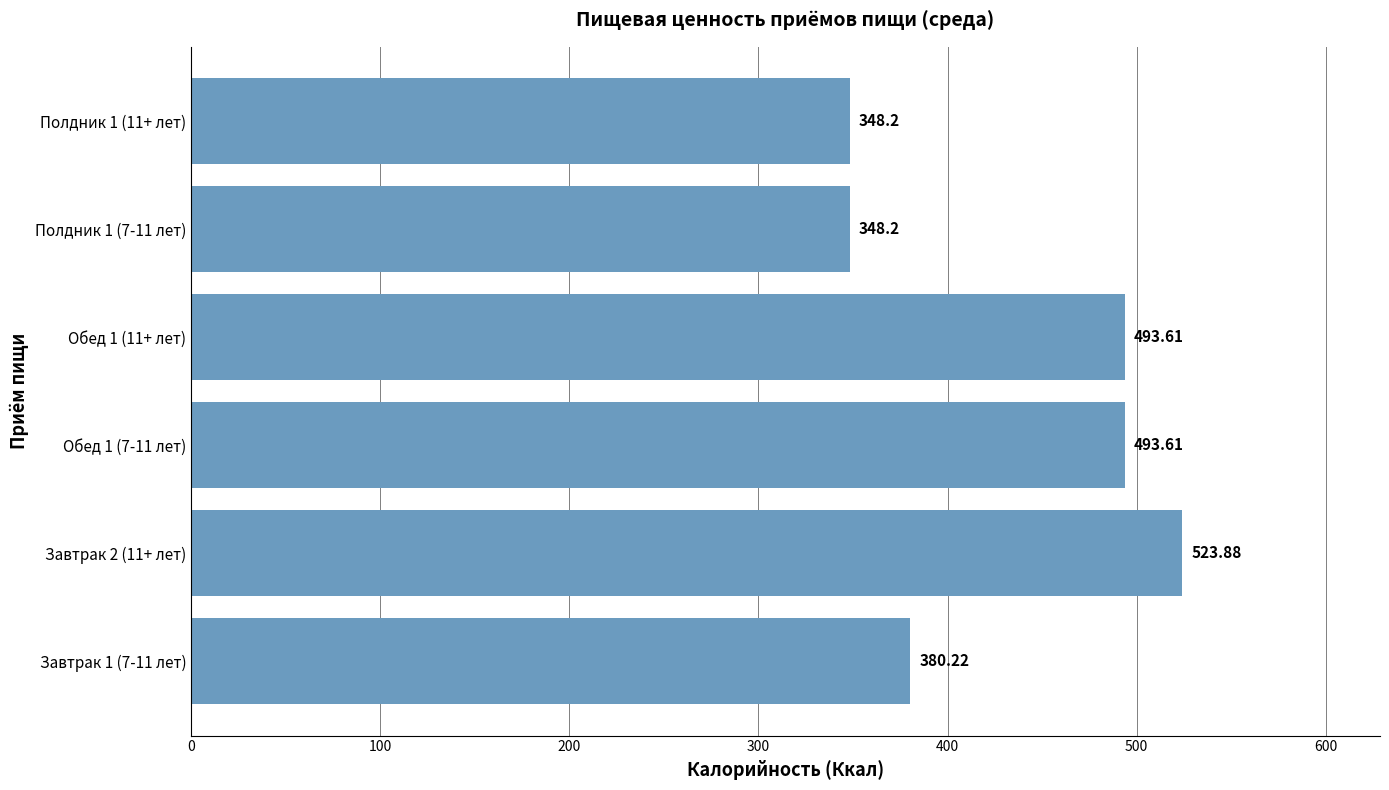

What is the change in value from Обед 1 (11+ лет) to Полдник 1 (7-11 лет)?

-145.4